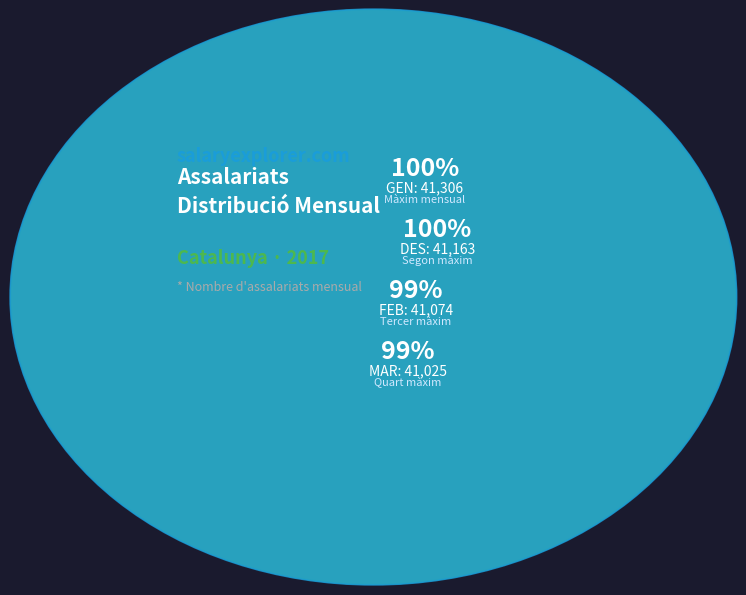

Is OCT the majority of the pie?

No